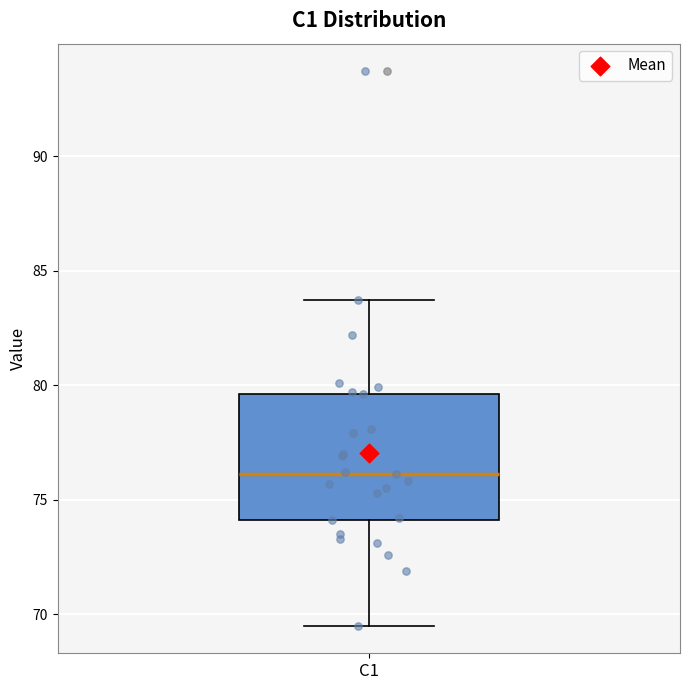

Read this box plot against the y-axis: the position of the median line, the range covered by the box, and the ends of both whiskers. The values are not printed on the chart, so give them approximately, as read against the axis.

median 76.0, box 74.0 to 79.5, whiskers 69.5 to 83.5